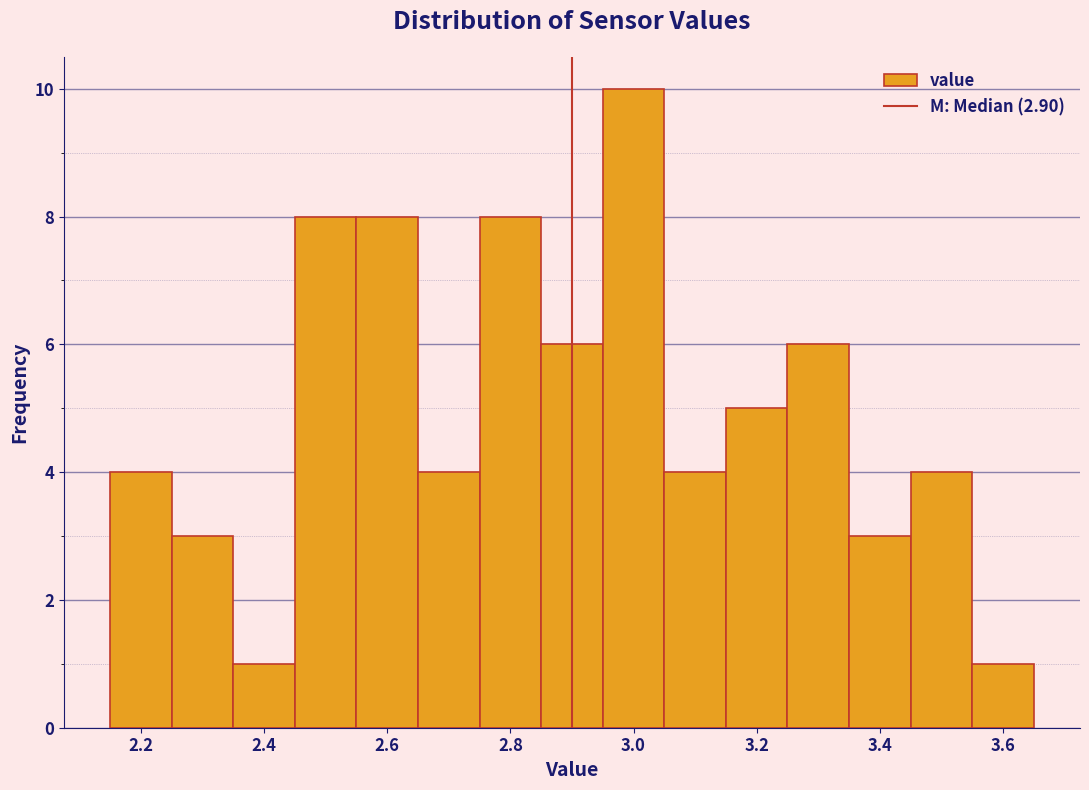

Which range on the x-axis has the tallest bar?

2.95 to 3.05